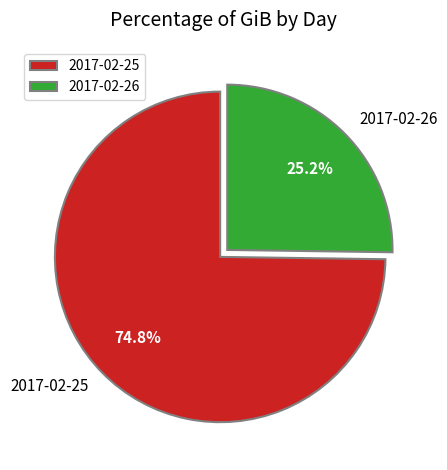

What is the majority slice?

2017-02-25